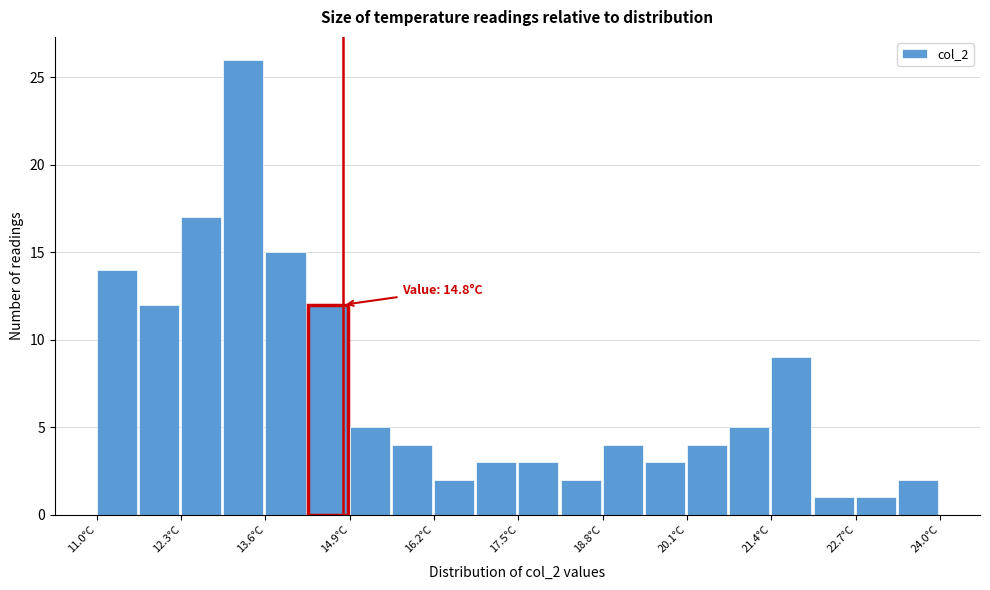

Around what value on the x-axis is the tallest bar? Give the approximate position of its centre, as read against the axis.

13.2